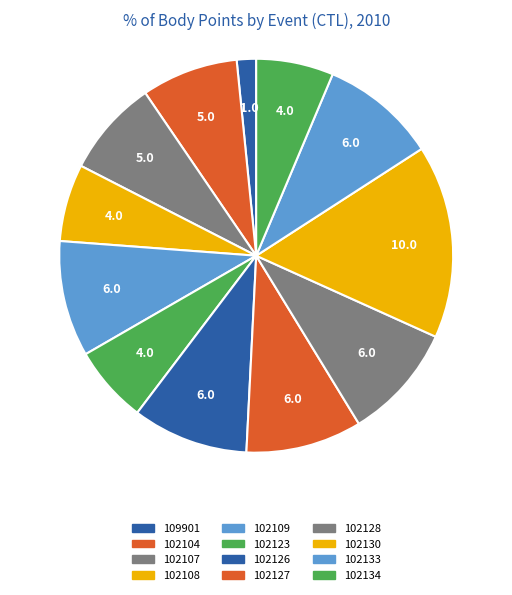

Between 102126 and 102109, which is larger?

102126